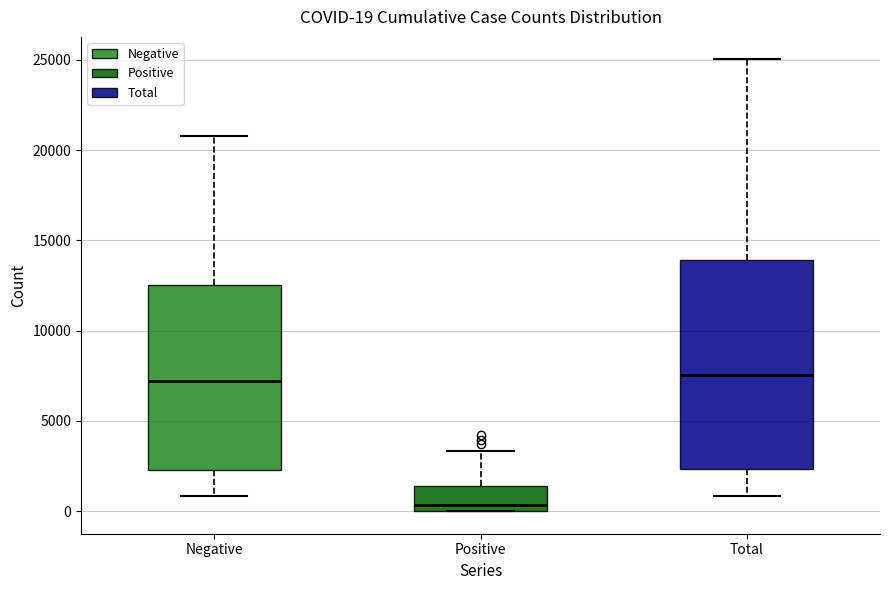

Comparing the boxes themselves (not the whiskers), which one is the tallest?

Total